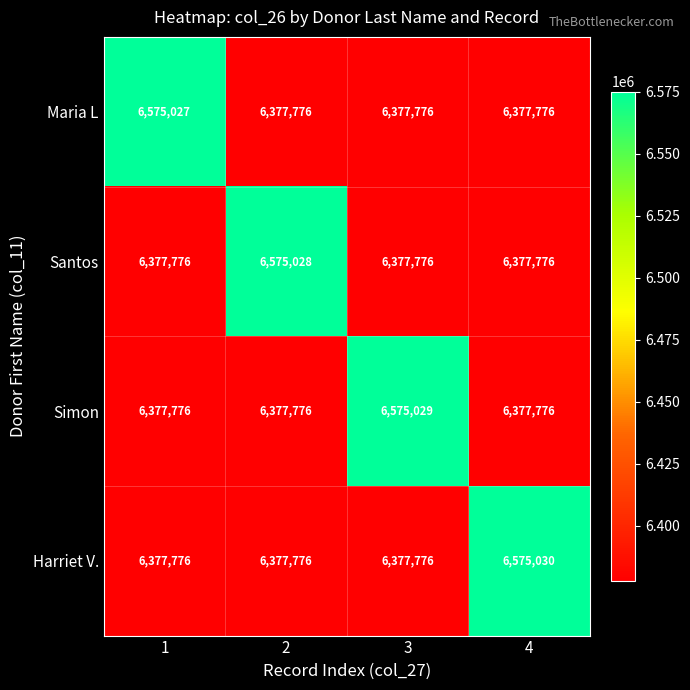

True or false: Santos has a value of 6377776 at 1.

True